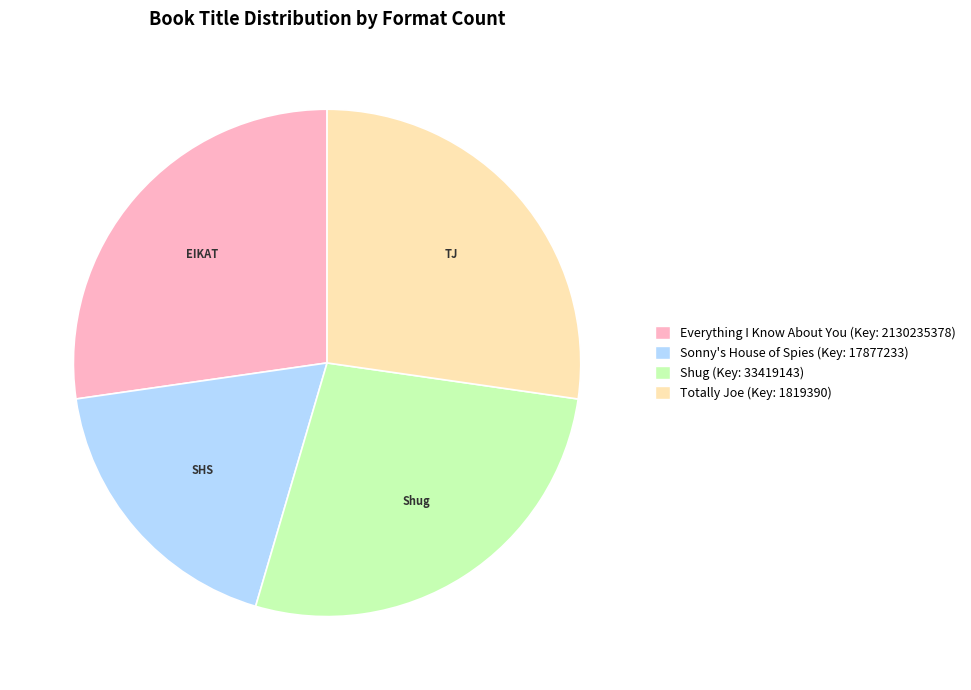

Is it true that Totally Joe is 20% of the pie?

False